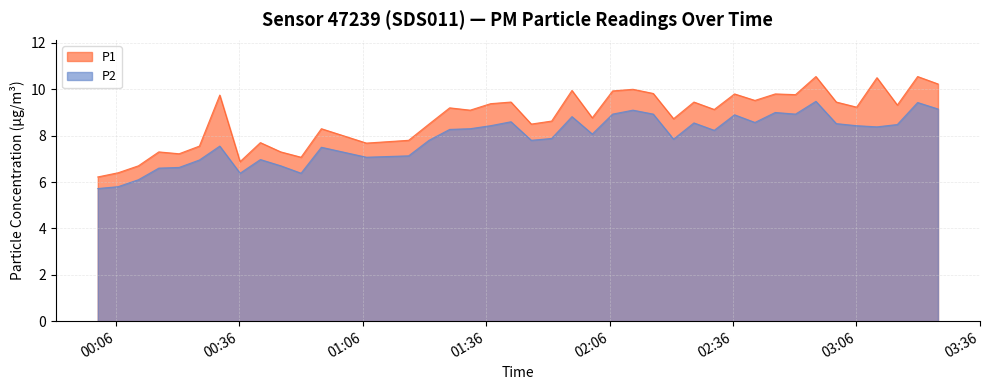

Does the chart have visible grid lines?

Yes